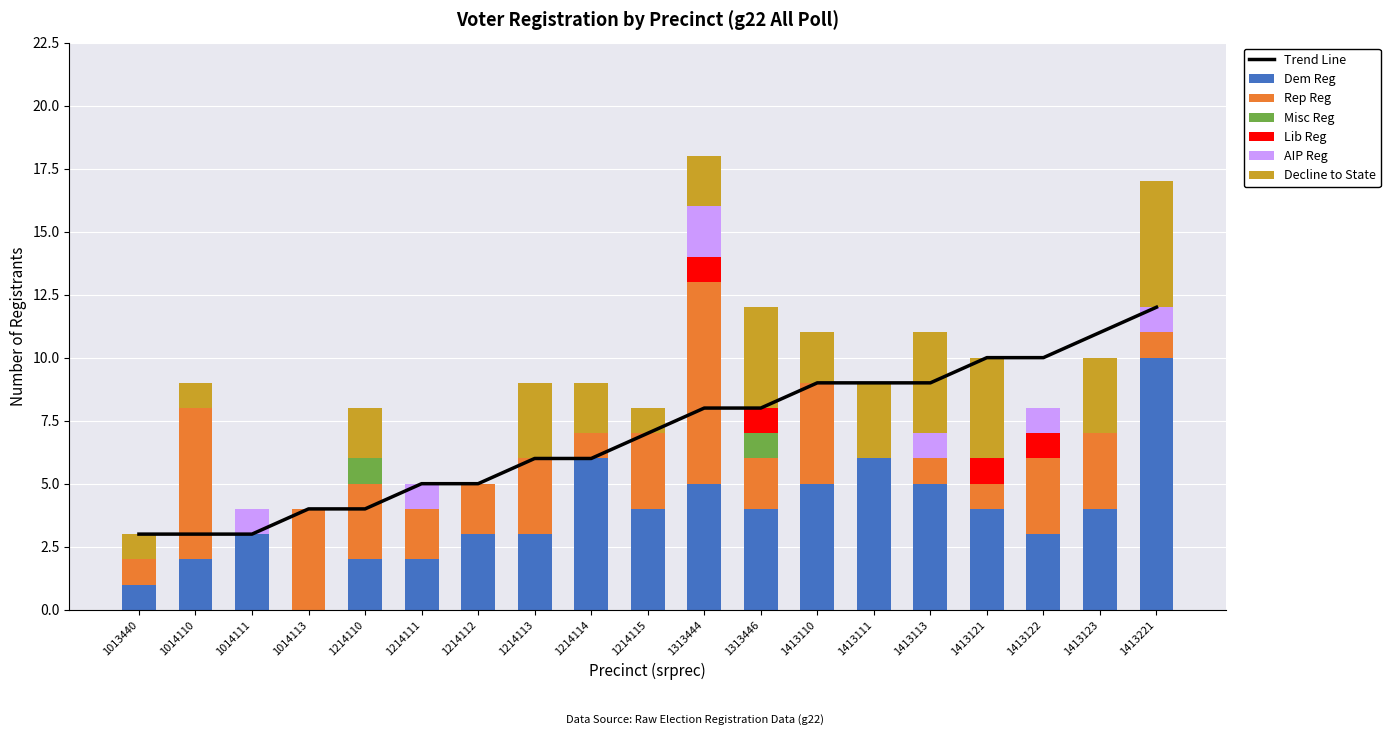

Is it true that lib equals 1 at 1413122?

False